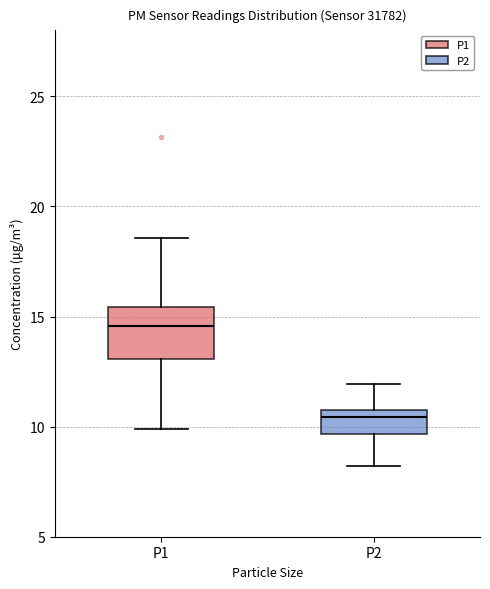

Where is the lower edge of the box for P2 on the y-axis? The values are not printed on the chart, so give them approximately, as read against the axis.

9.5